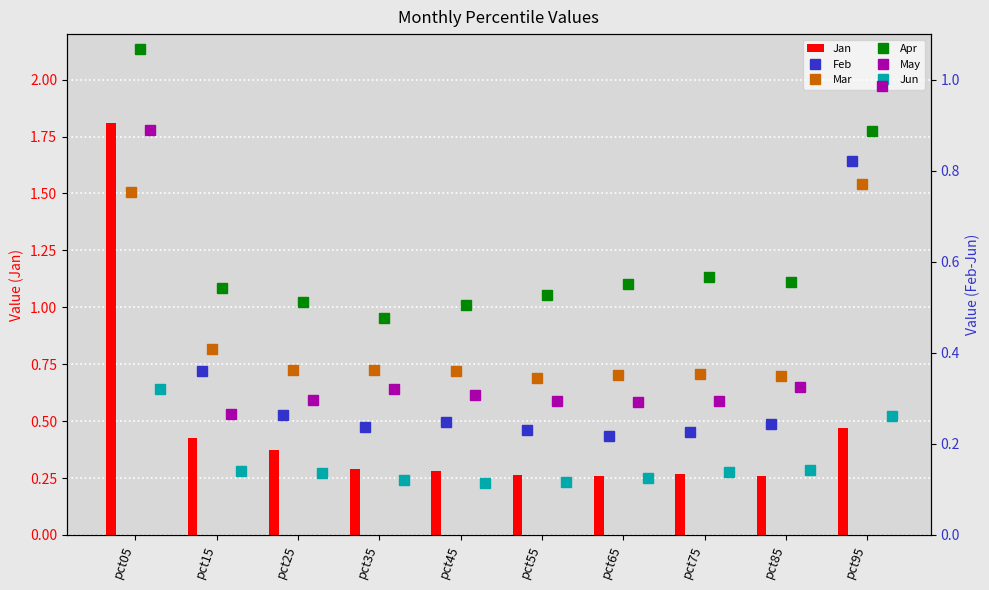

Count the Jan values in the range 0 to 1.

9